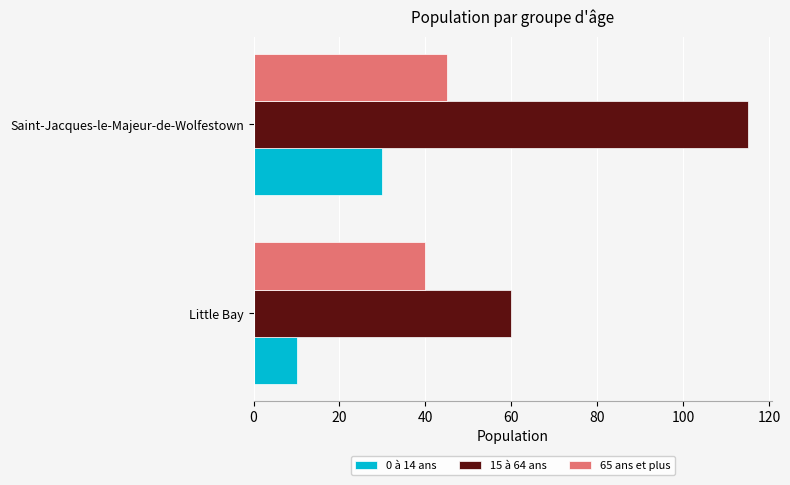

At how many categories does at least one series exceed 92?

1